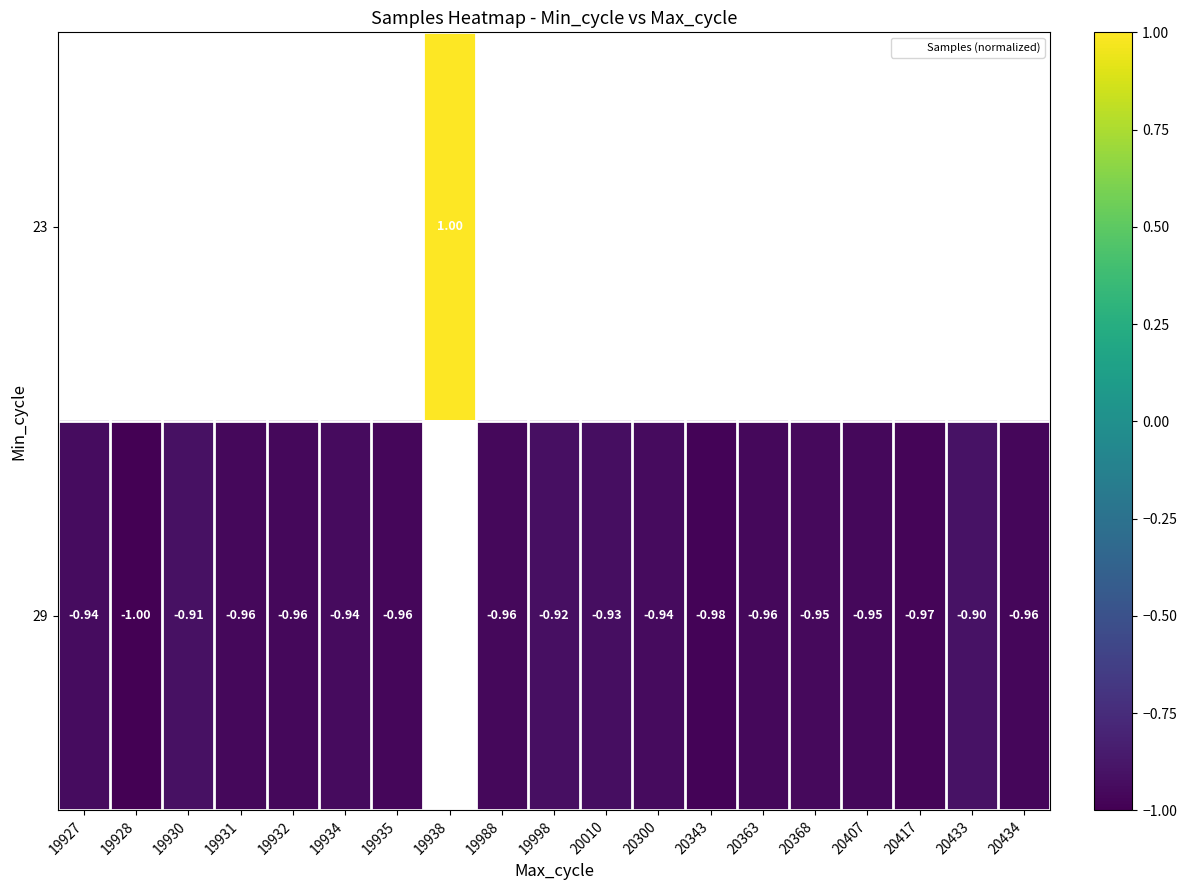

How many series are shown in this chart?

2